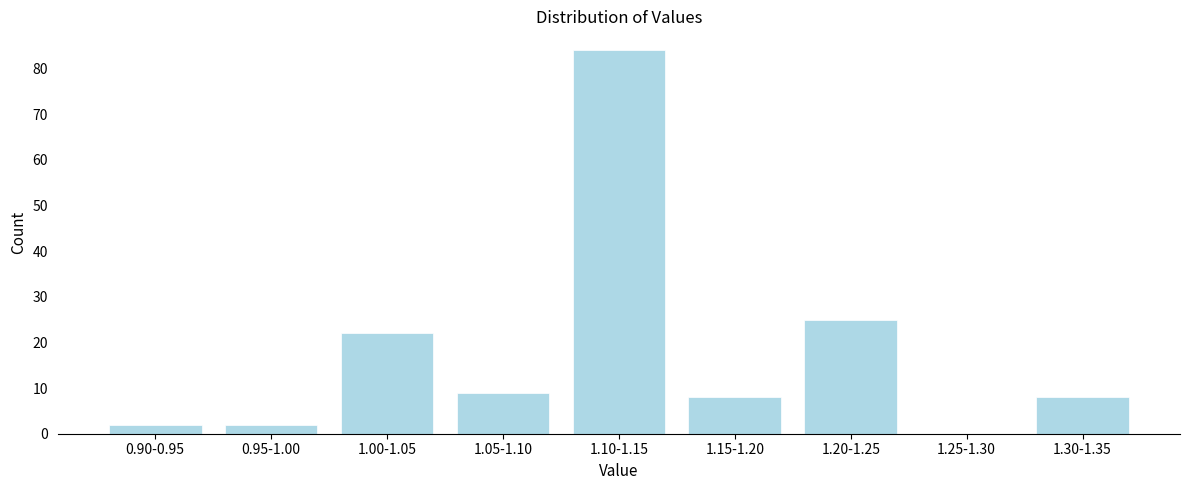

Reading right to left, transcribe all the data shown in this chart.

1.30-1.35=8	1.25-1.30=0	1.20-1.25=25	1.15-1.20=8	1.10-1.15=84	1.05-1.10=9	1.00-1.05=22	0.95-1.00=2	0.90-0.95=2